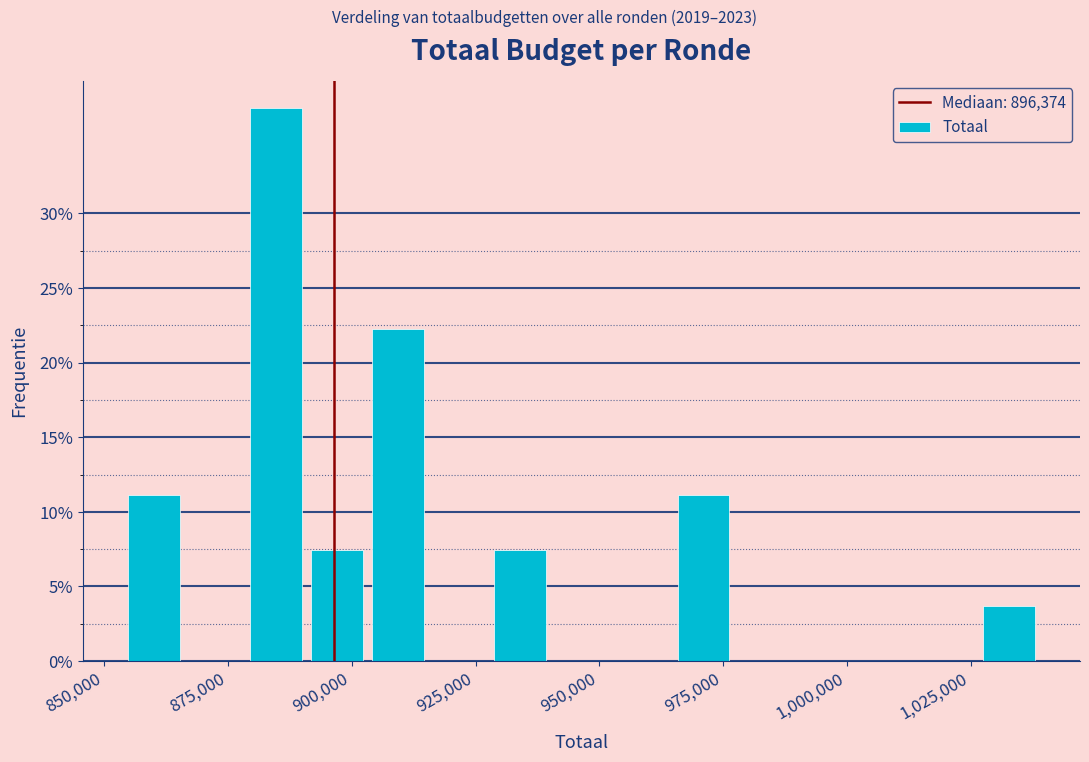

Read against the x-axis, roughly where is the centre of the tallest bar?

885000